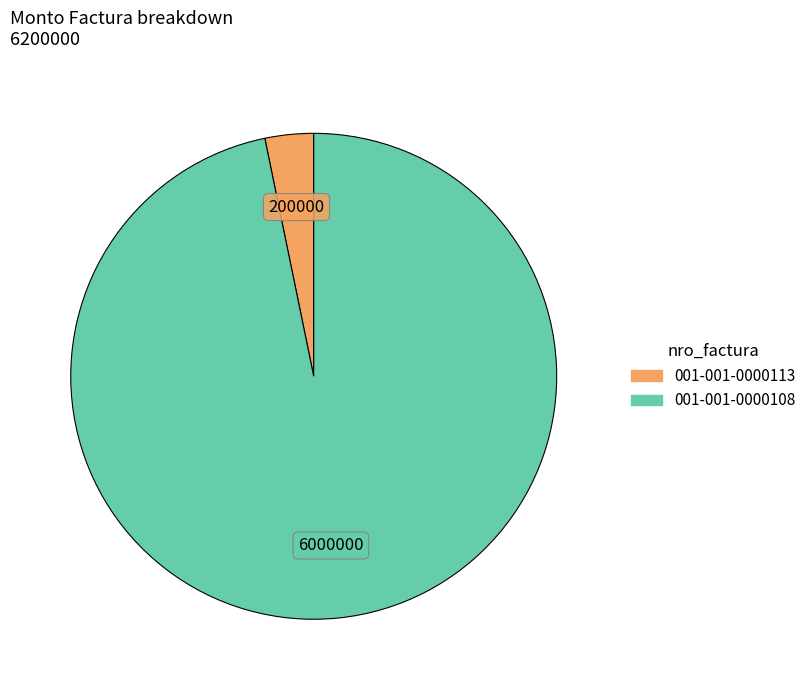

Is it true that 001-001-0000113 is 3% of the pie?

True